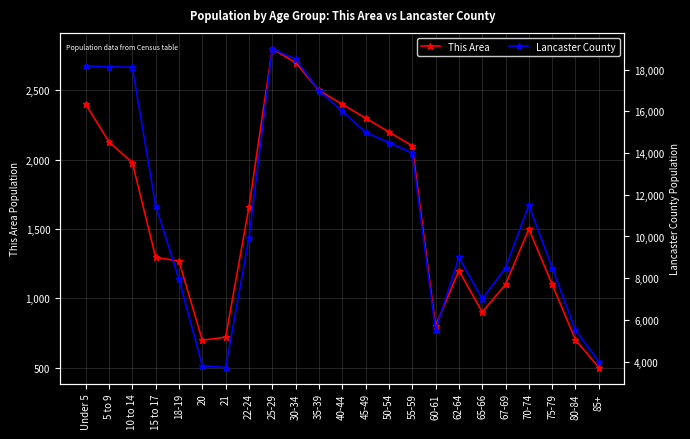

Rank the series by their average value, from highest to lowest.

Lancaster County, This Area